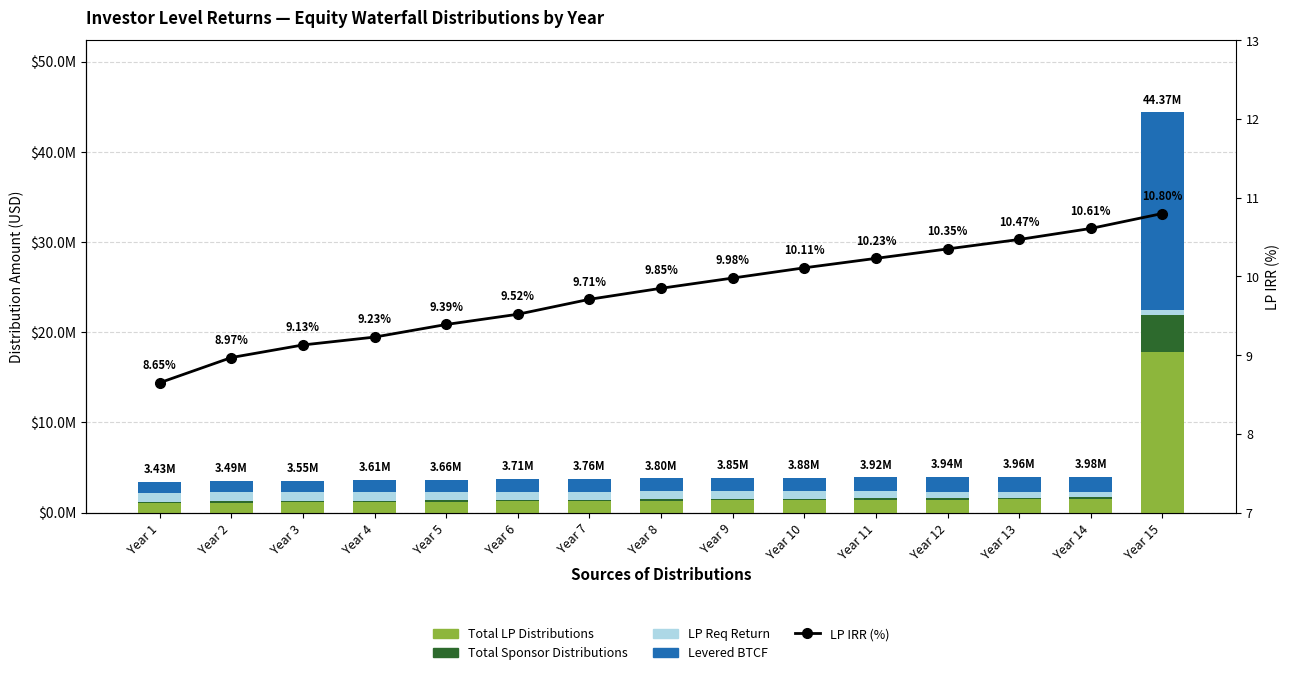

What is the value of the LP IRR (%) bar at the 13th from the left?

10.5